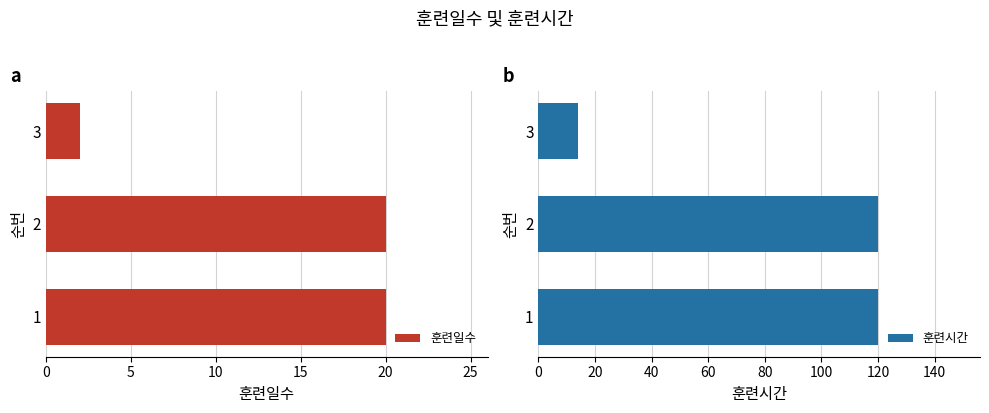

Reading right to left, what are all the values shown in this chart?

훈련일수: 2	20	20
훈련시간: 14	120	120